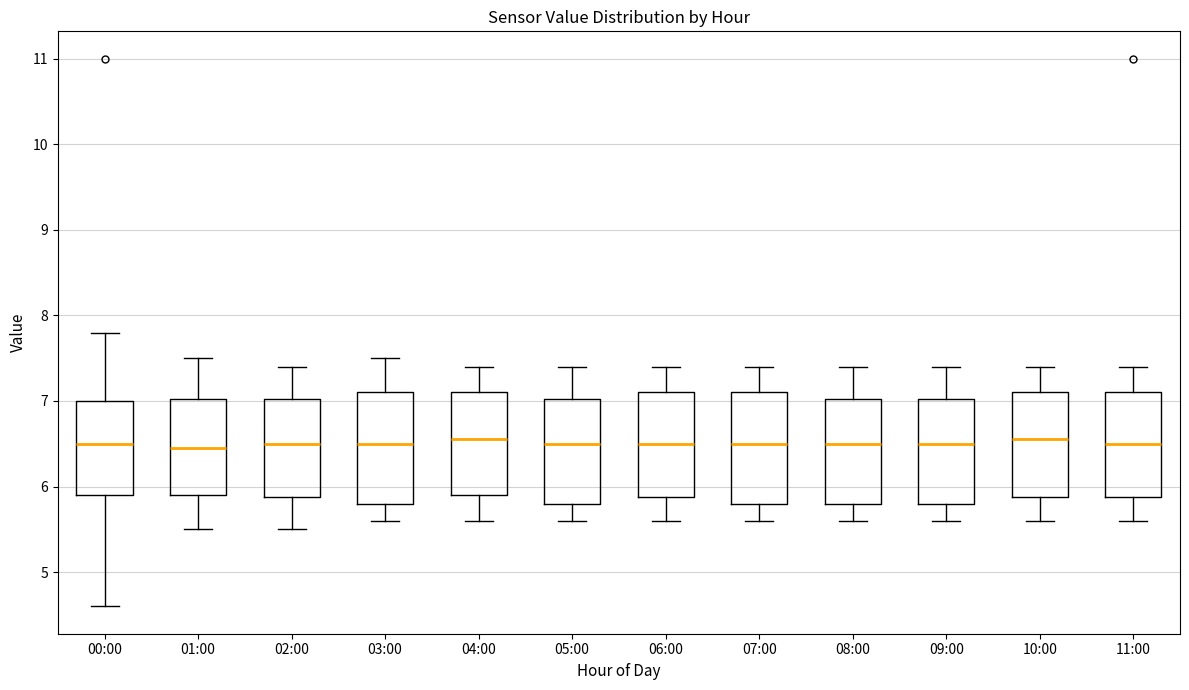

Where is the lower edge of the box for 07:00 on the y-axis? The values are not printed on the chart, so give them approximately, as read against the axis.

5.8